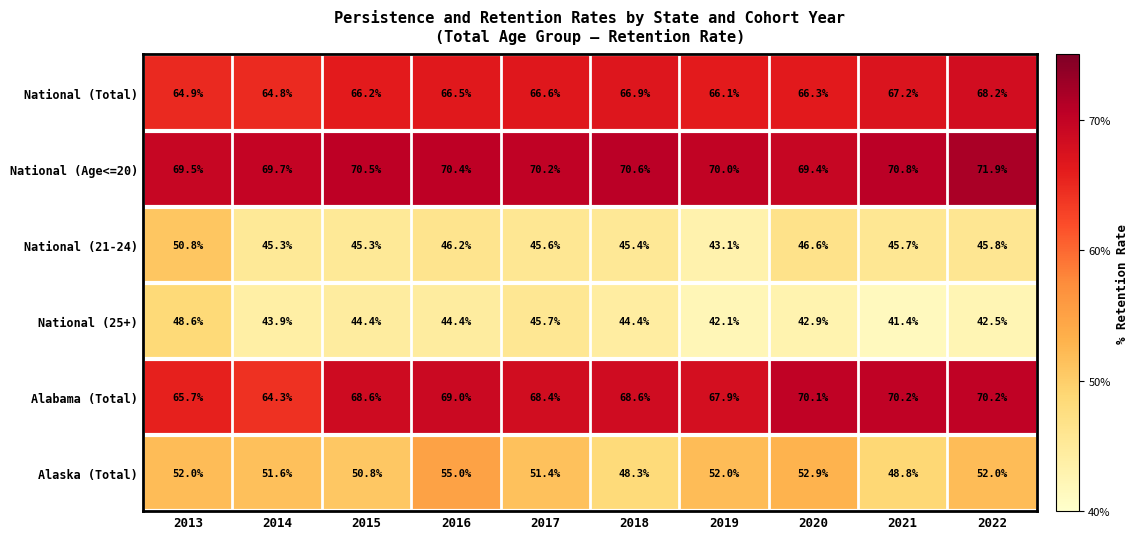

Which series changed the most between 2016 and 2020?

Alaska (Total)